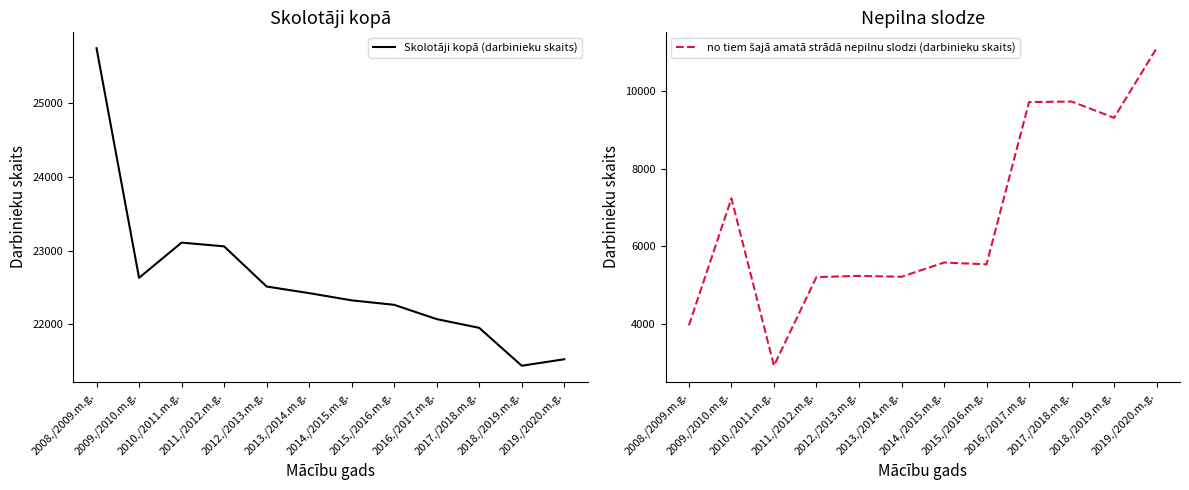

True or false: Skolotāji kopā (darbinieku skaits) and no tiem šajā amatā strādā nepilnu slodzi (darbinieku skaits) cross at least once.

False